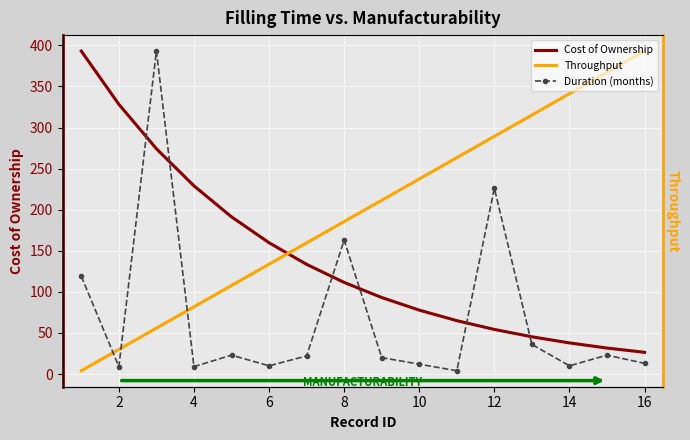

At which label does Throughput first exceed 211?

16